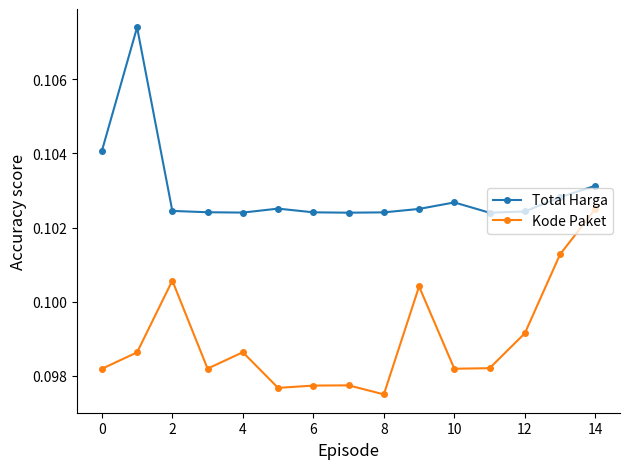

How many interior local peaks does the Kode Paket series have?

4